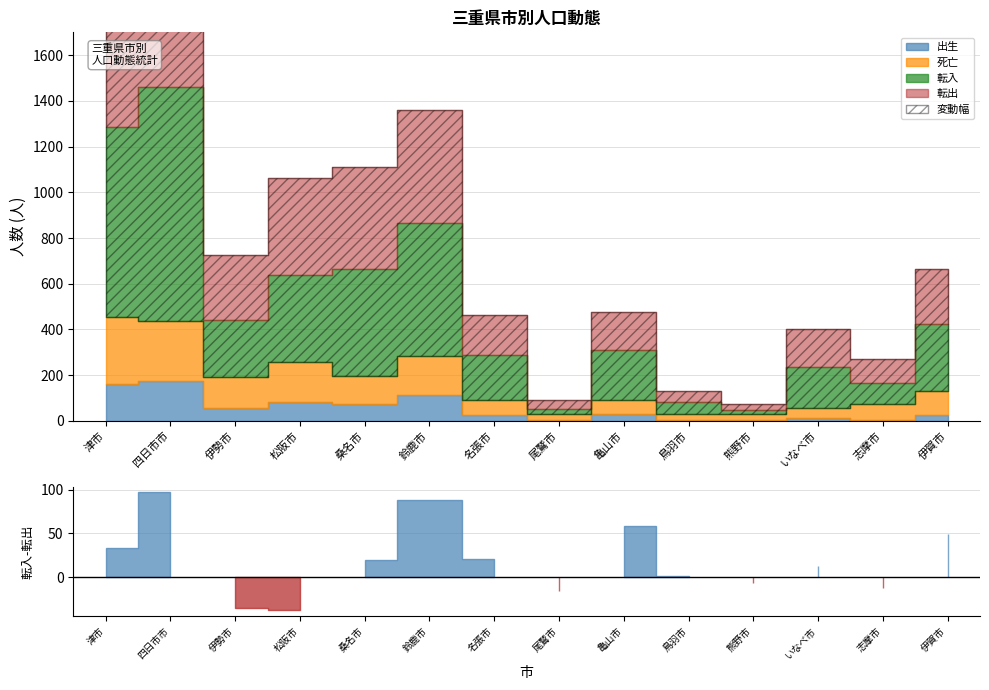

Between 四日市市 and 松阪市, which series saw the biggest shift?

転入